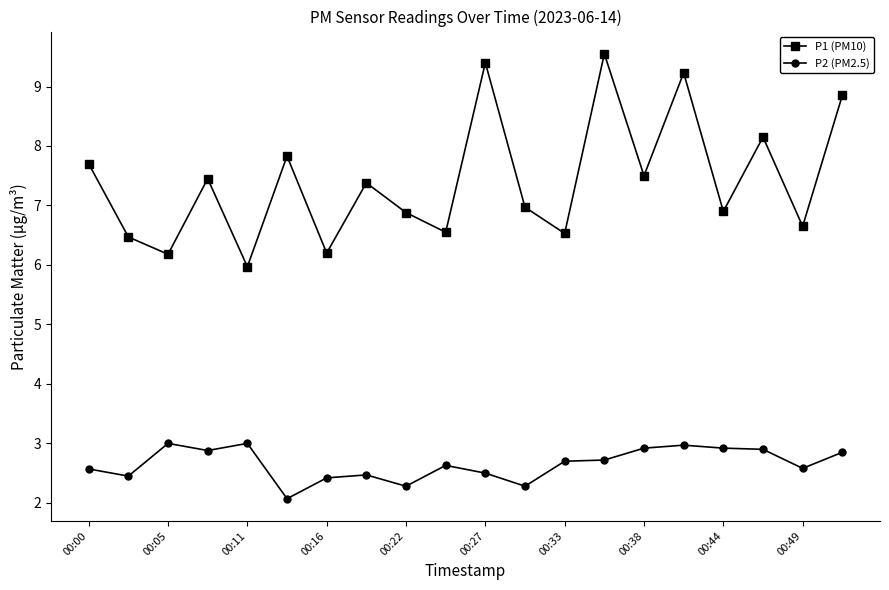

How many data points does each series have?

20